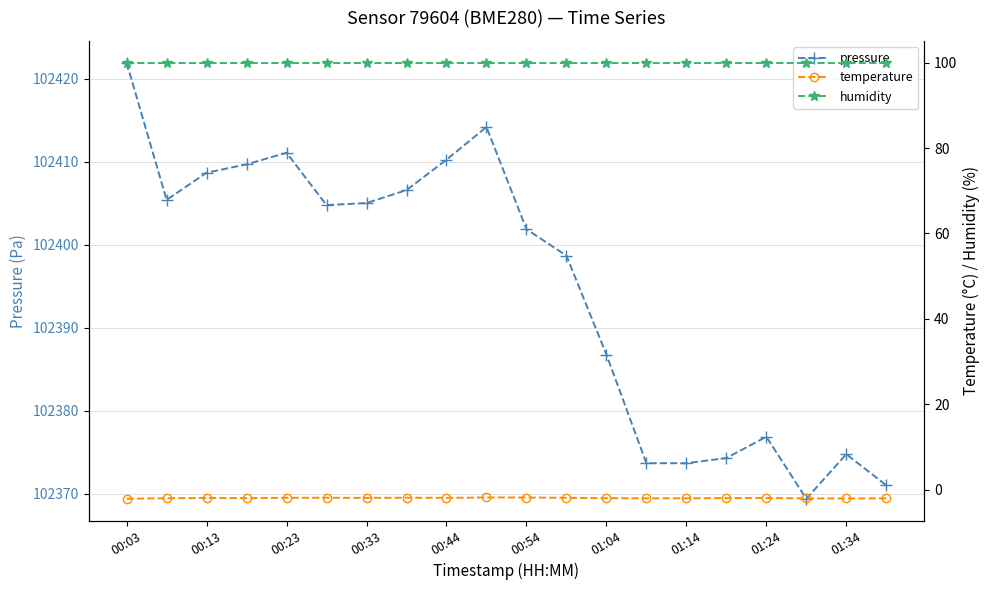

What are all the series names shown in the legend?

pressure, temperature, humidity